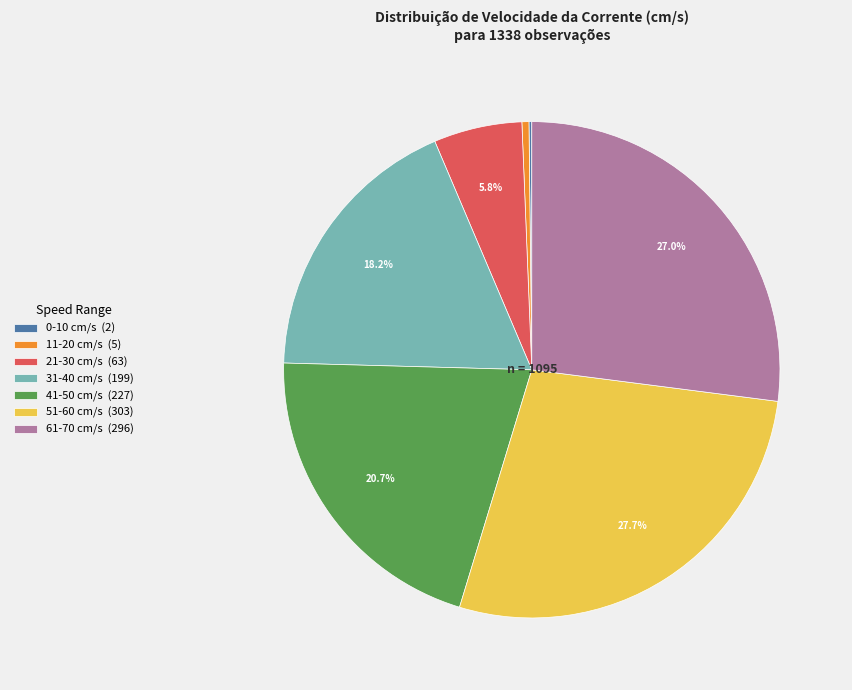

Is it true that 31-40 cm/s is 28% of the pie?

False